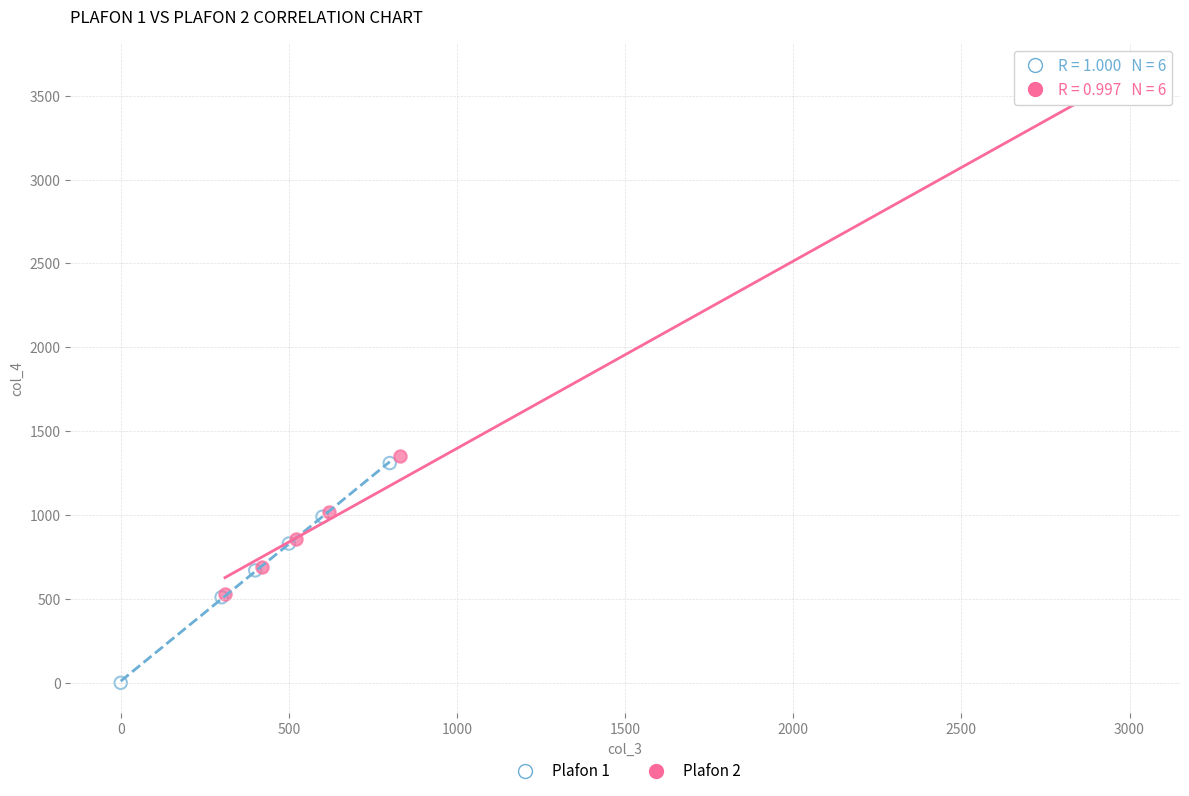

What are all the series names shown in the legend?

Plafon 1, Plafon 2